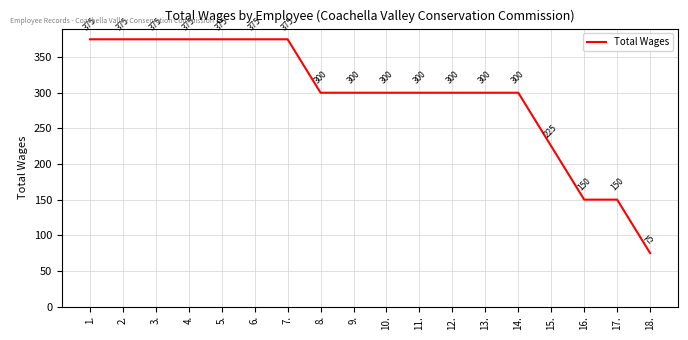

What position from the left is 16.?

16